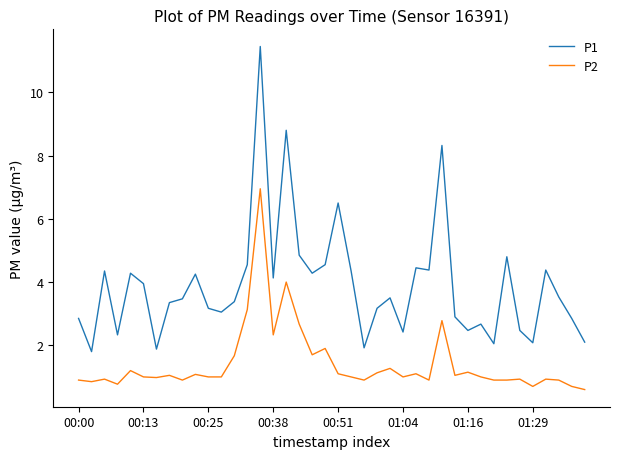

True or false: P1 and P2 cross at least once.

False